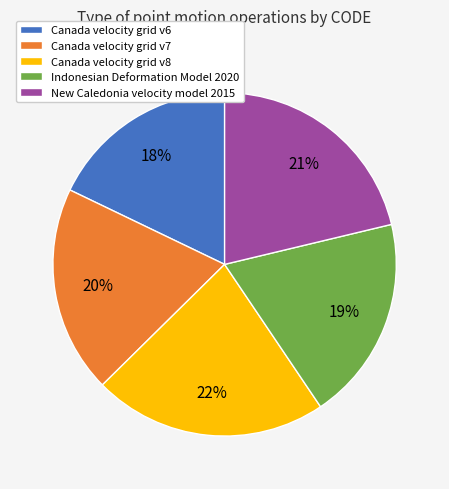

Is there any slice that represents more than half of the pie?

No